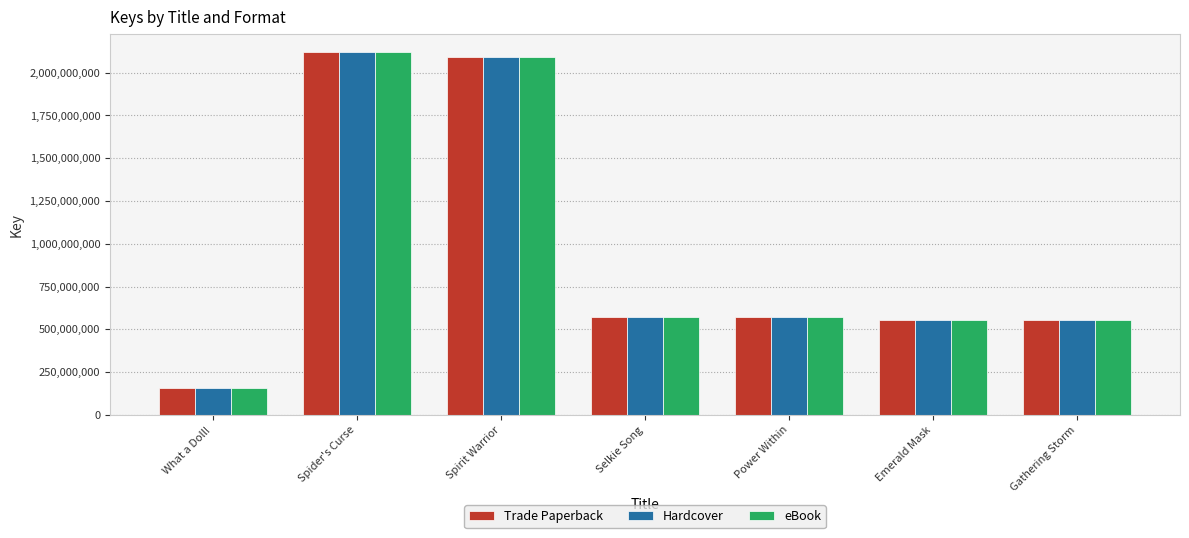

What is the maximum value shown in the chart?

2119555413